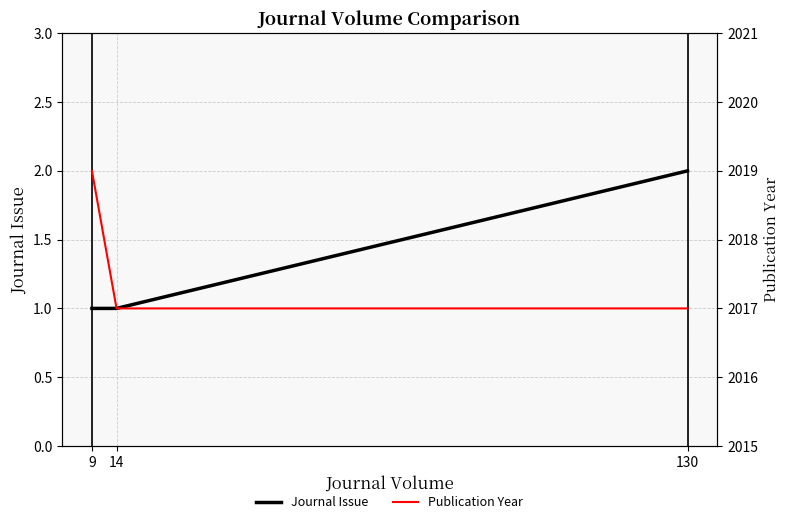

Reading left to right, transcribe all the data shown in this chart.

Journal Issue: 9=1	14=1	130=2
Publication Year: 9=2019	14=2017	130=2017